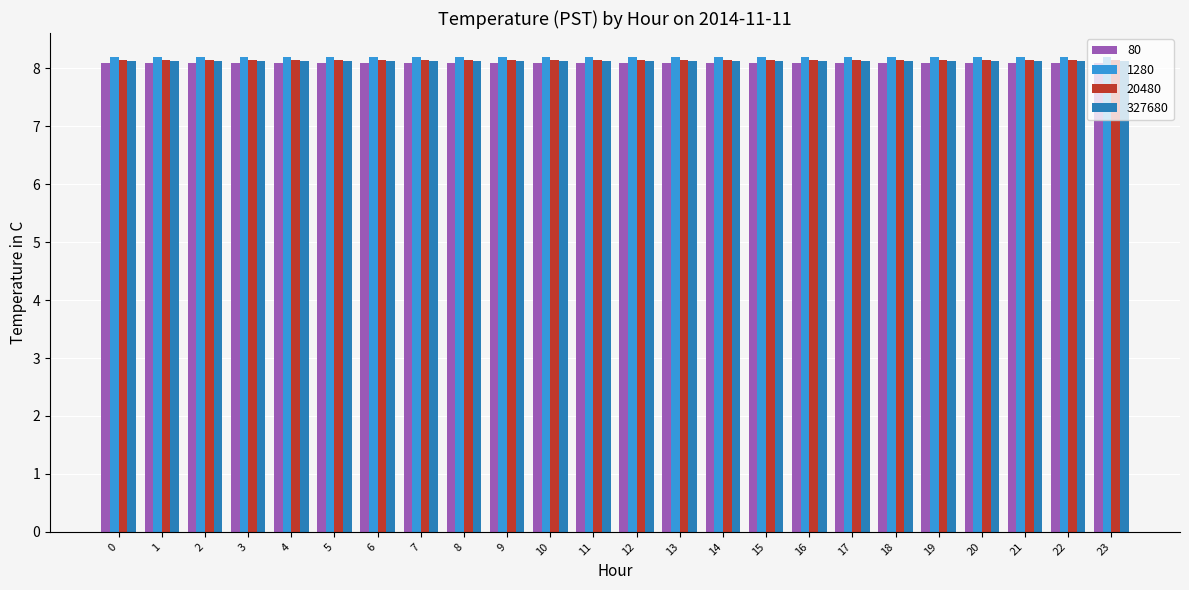

What is the value of the 1280 bar at the 6th from the left?

8.2